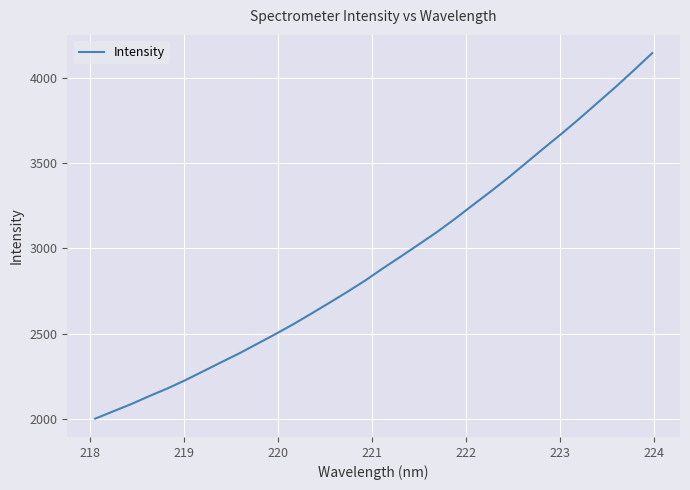

What is the maximum value shown in the chart?

4146.6